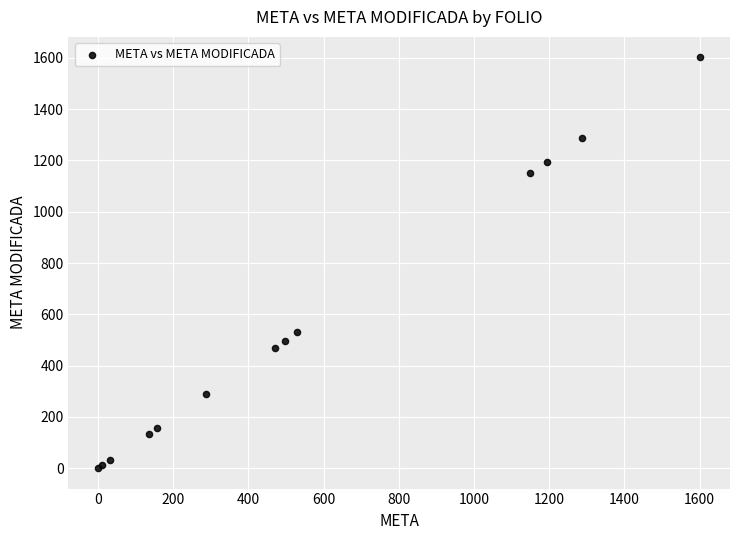

What Y value in the scatter plot is closest to 801?

529.9